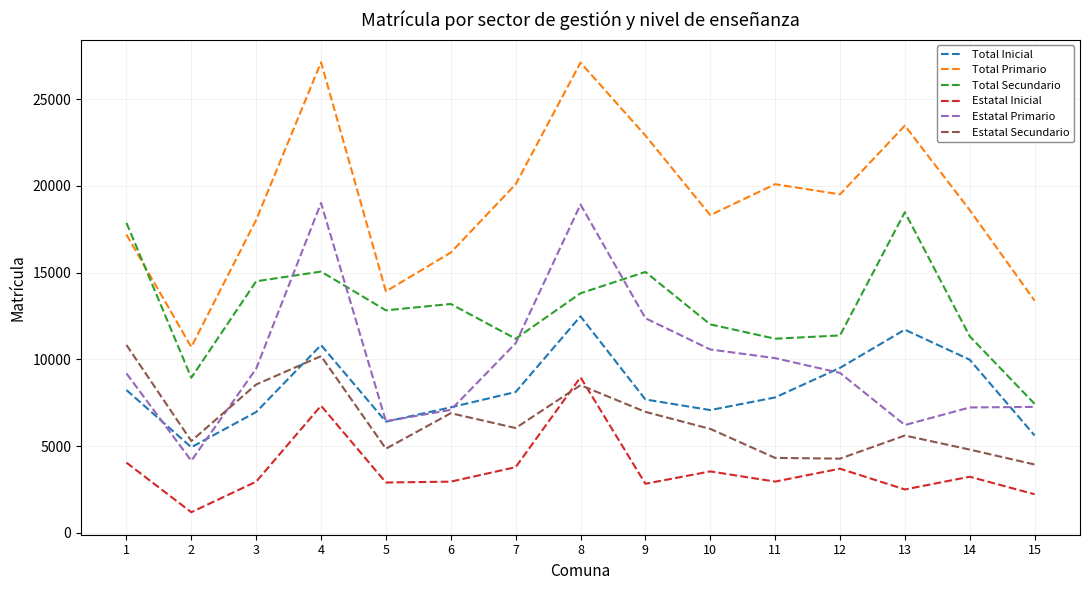

Which series has the largest total across all categories?

Total Primario